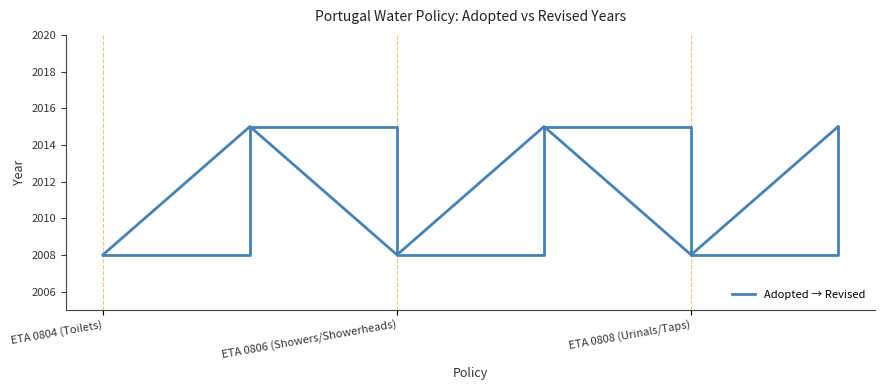

What is the average value?

2012